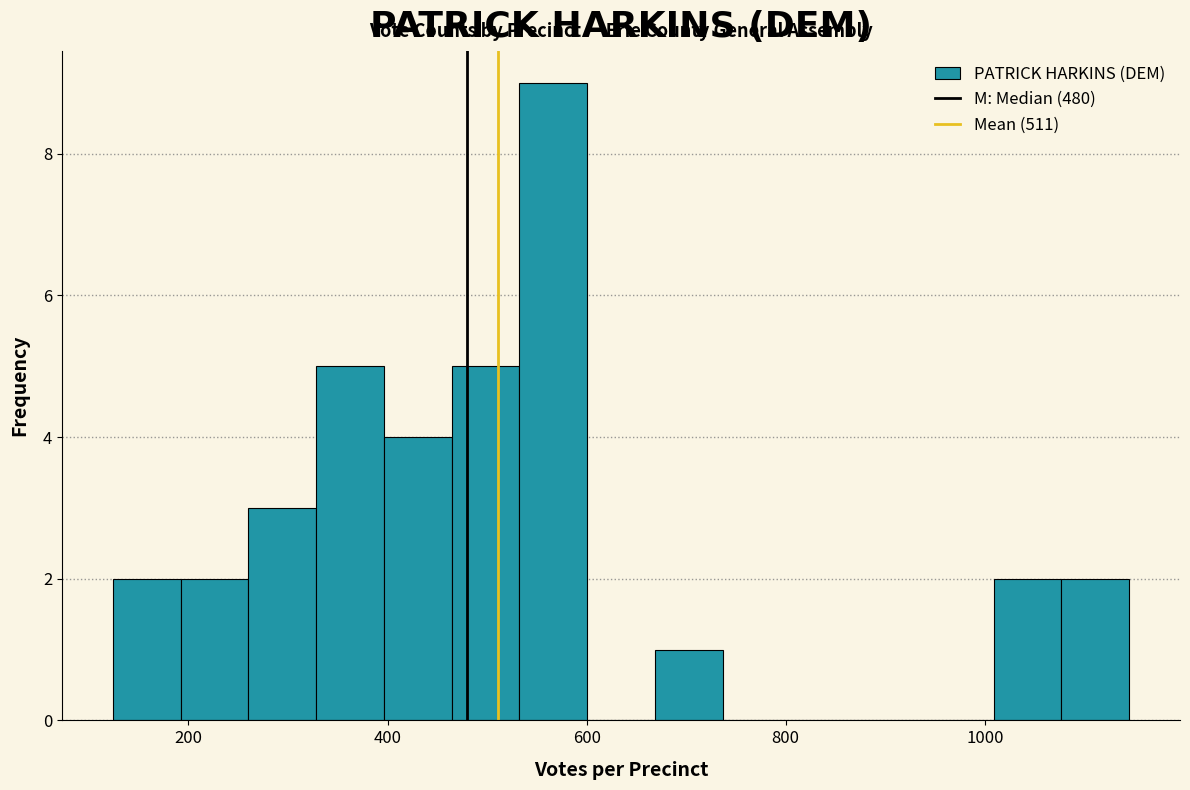

Around what value on the x-axis is the tallest bar? Give the approximate position of its centre, as read against the axis.

560